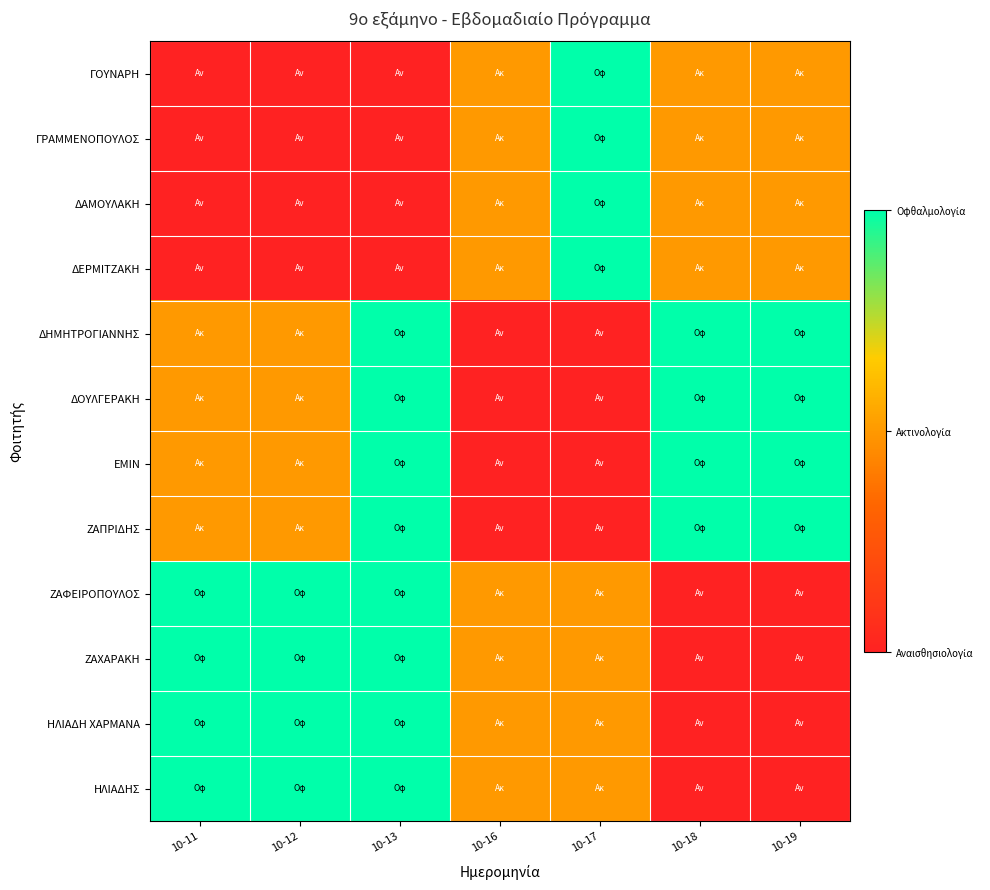

At which category is the sum across all series the highest?

10-13